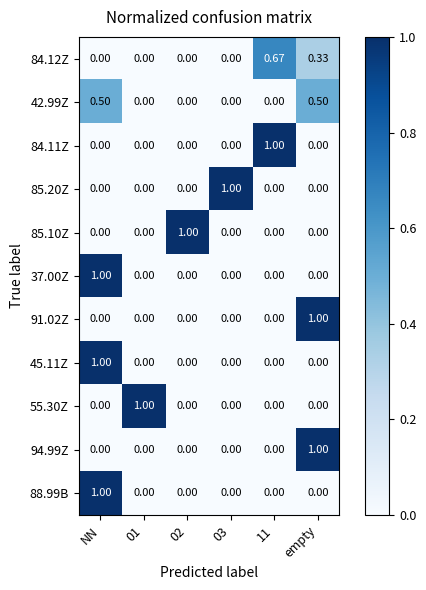

Is the value of 85.20Z at empty greater than the value of 84.11Z at 11?

No